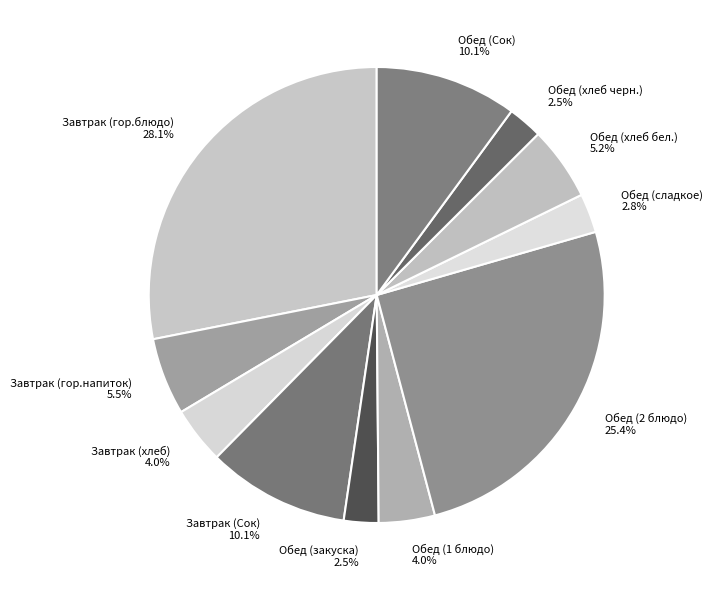

Combined, do Завтрак (хлеб) and Завтрак (гор.напиток) account for over 50%?

No